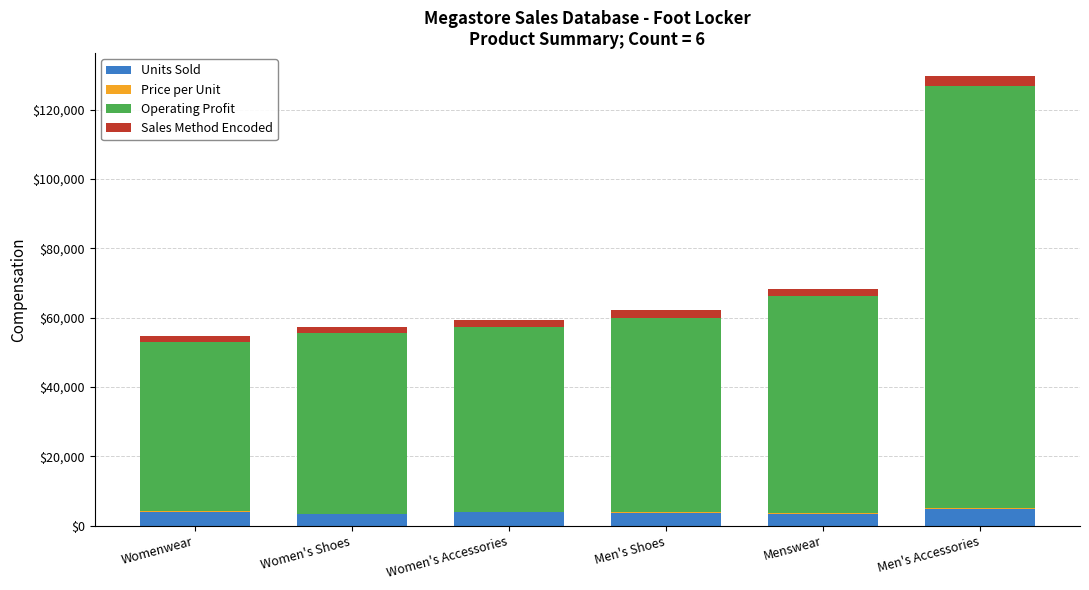

At which category is the sum across all series the highest?

Men's Accessories